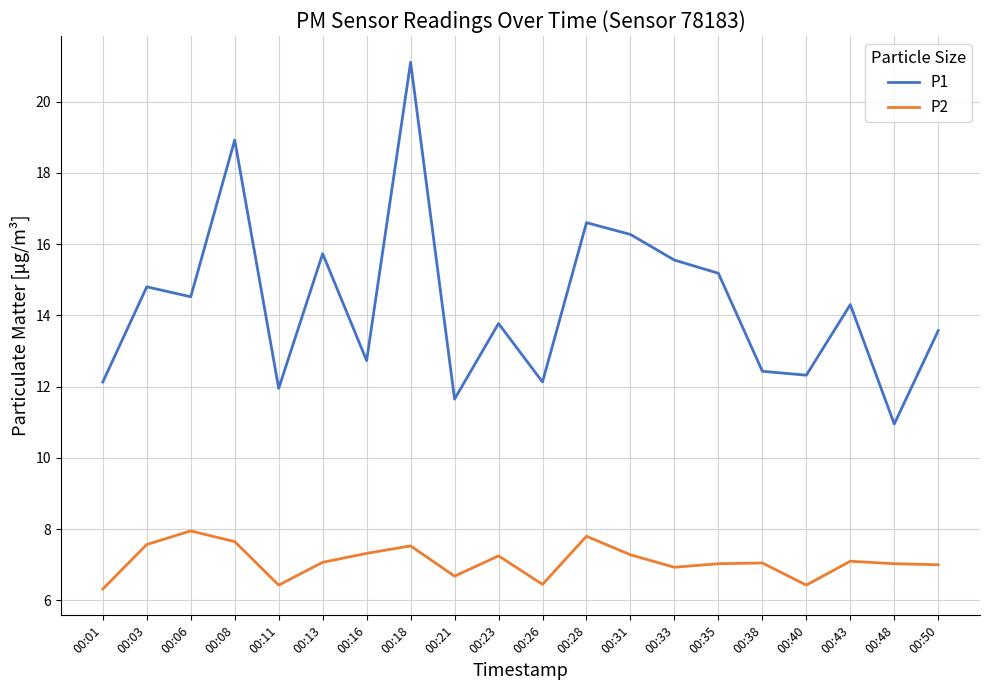

Between 00:08 and 00:38, which series saw the biggest shift?

P1